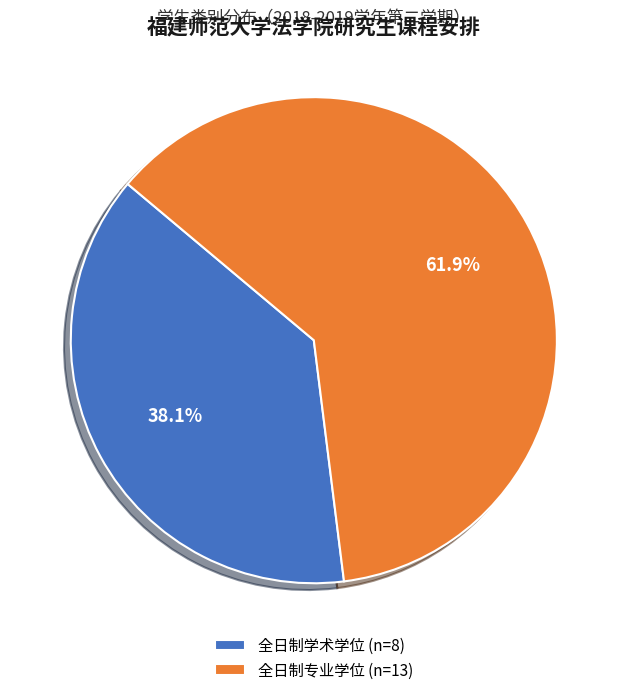

What is the ratio of the value at 全日制专业学位 (n=13) to the value at 全日制学术学位 (n=8)?

1.6